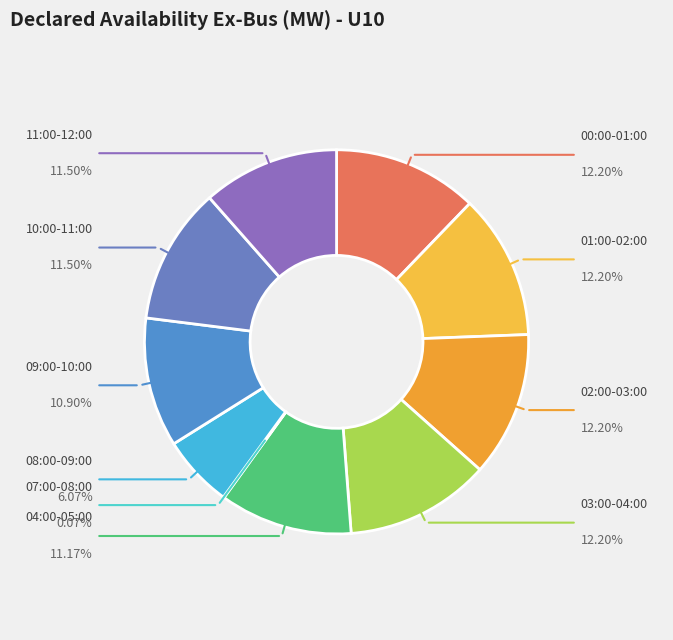

To the nearest percent, what is the average slice percentage?

10%